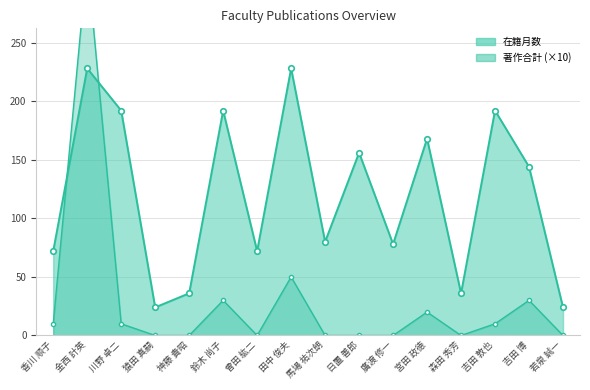

Reading left to right, extract all data points from this chart.

在籍月数: 香川 順子=72	金西 計英=228	川野 卓二=192	猿田 真嗣=24	神藤 貴昭=36	鈴木 尚子=192	曾田 紘二=72	田中 俊夫=228	馬場 祐次朗=80	日置 善郎=156	廣渡 修一=78	宮田 政徳=168	森田 秀芳=36	吉田 敦也=192	吉田 博=144	若泉 誠一=24
著作合計: 香川 順子=10	金西 計英=320	川野 卓二=10	猿田 真嗣=0	神藤 貴昭=0	鈴木 尚子=30	曾田 紘二=0	田中 俊夫=50	馬場 祐次朗=0	日置 善郎=0	廣渡 修一=0	宮田 政徳=20	森田 秀芳=0	吉田 敦也=10	吉田 博=30	若泉 誠一=0